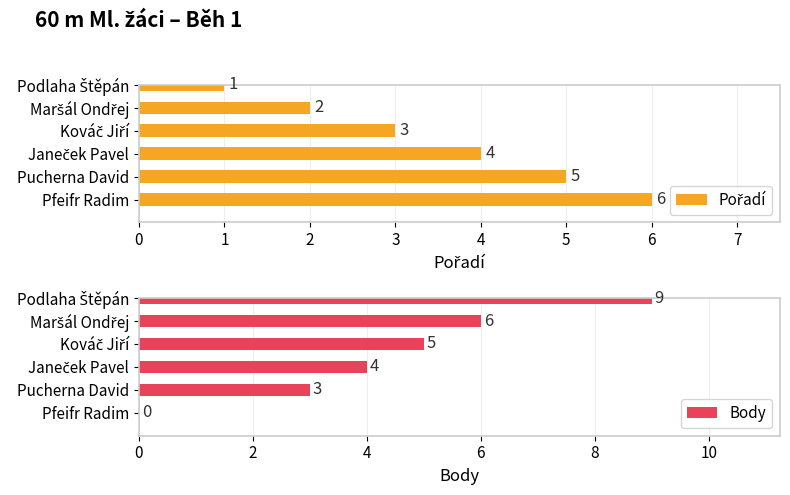

What are all the series names shown in the legend?

Pořadí, Body